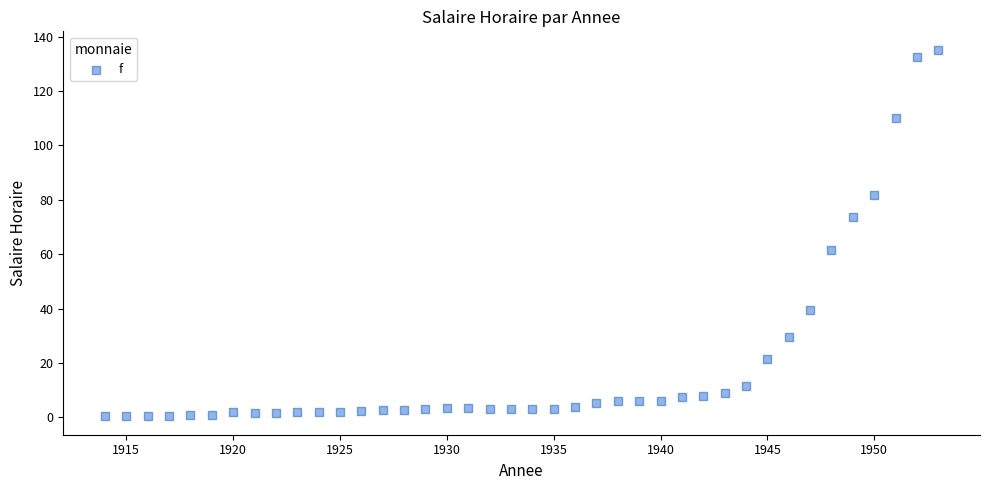

What is the range of Y values (max minus min)?

134.9